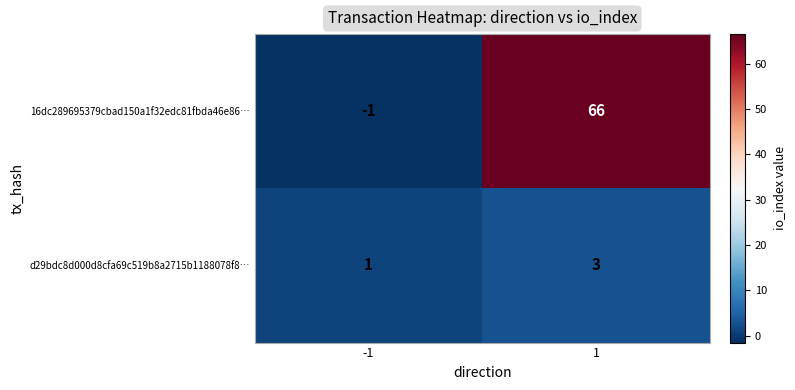

At -1, list the series in order from smallest to largest.

16dc289695379cbad150a1f32edc81fbda46e86…, d29bdc8d000d8cfa69c519b8a2715b1188078f8…